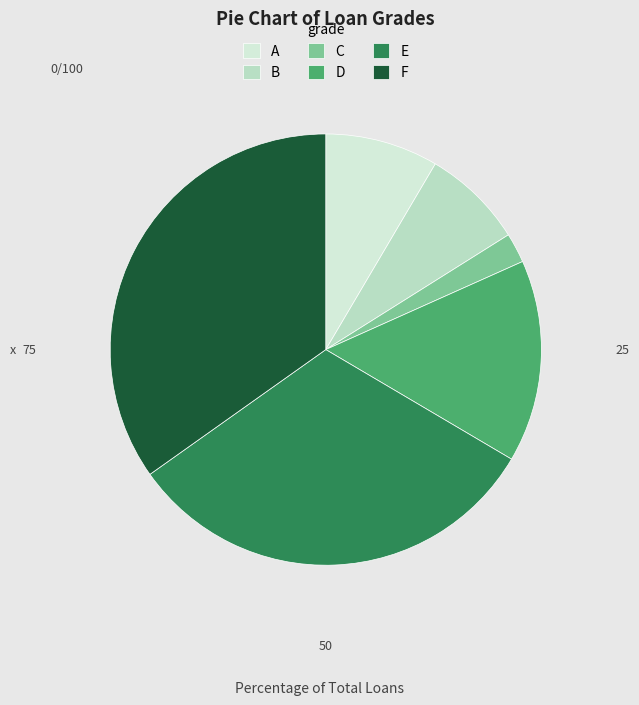

How many slices are in this pie chart?

6